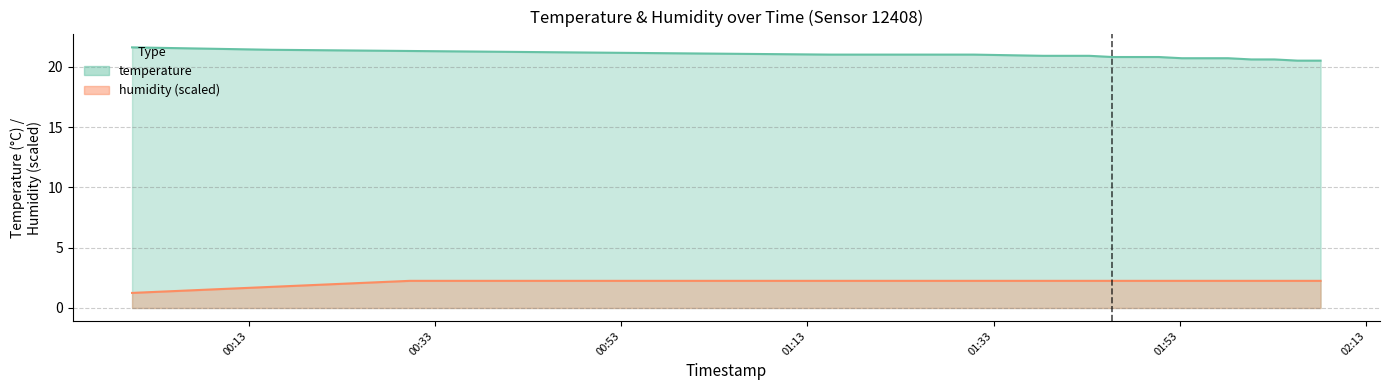

At which label does humidity first exceed 2?

2023-07-28T00:30:18